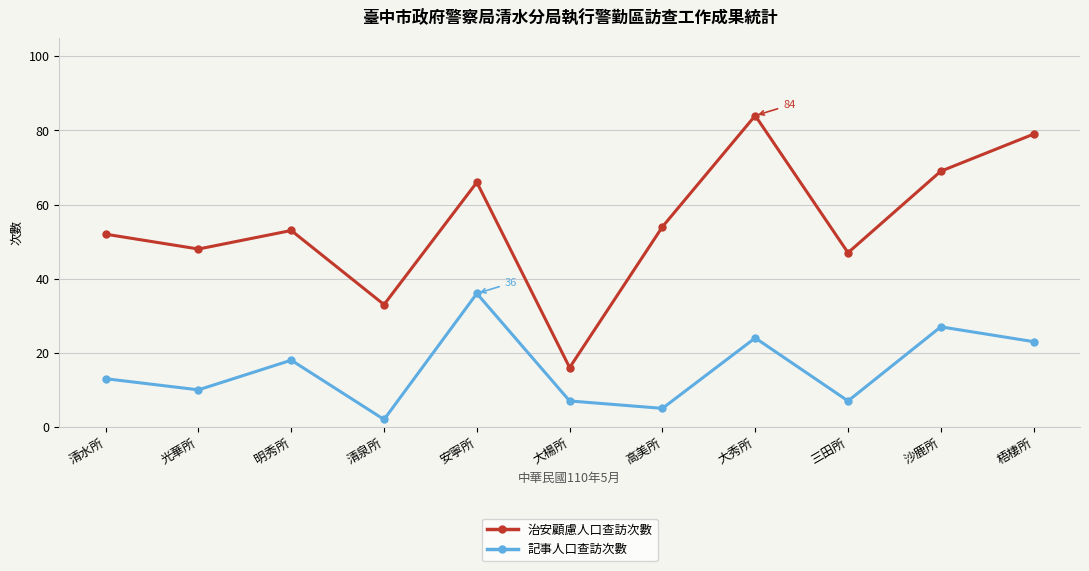

What are all the series names shown in the legend?

治安顧慮人口查訪次數, 記事人口查訪次數